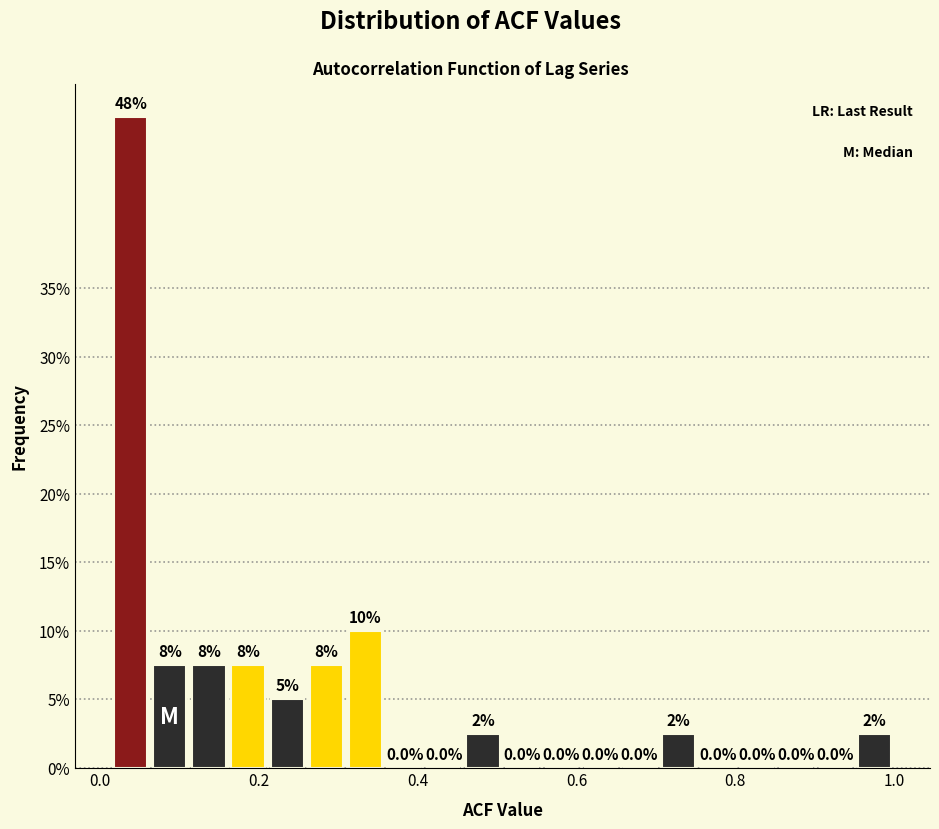

Around what value on the x-axis is the tallest bar? Give the approximate position of its centre, as read against the axis.

0.04